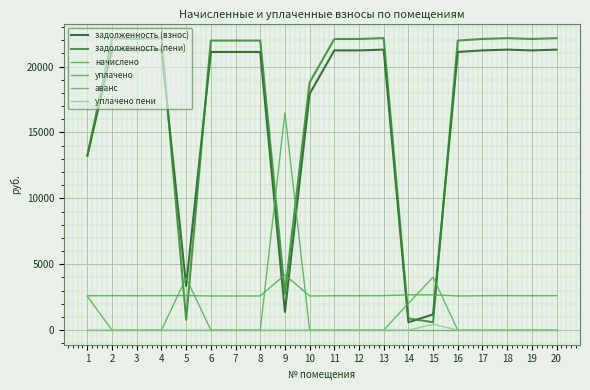

True or false: начислено and аванс cross at least once.

False